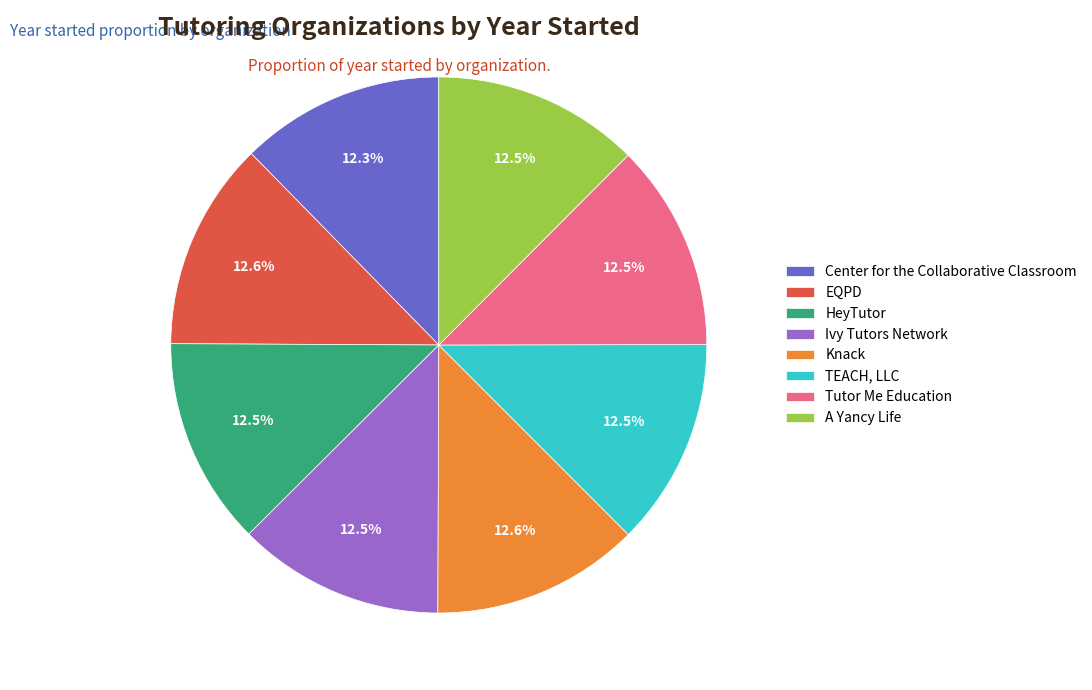

Is EQPD the majority of the pie?

No